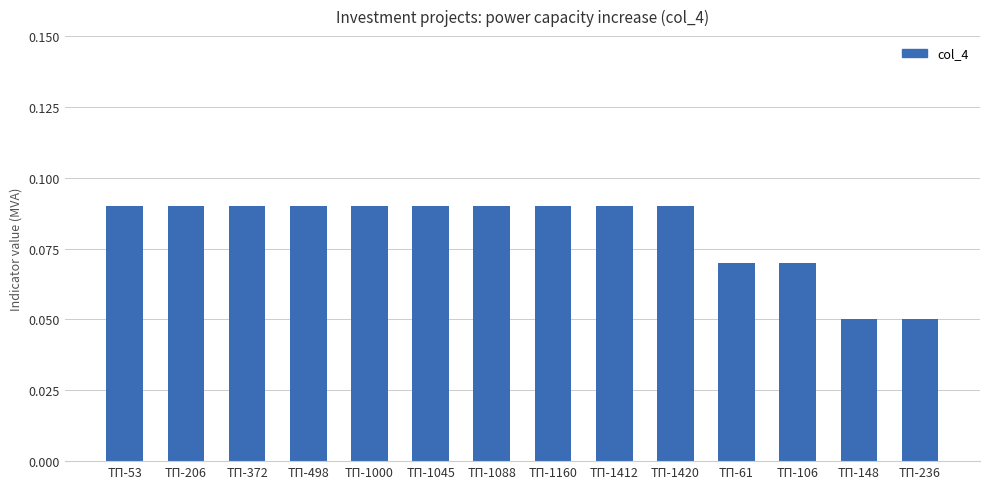

What is the label of the 6th bar from the right?

ТП-1412